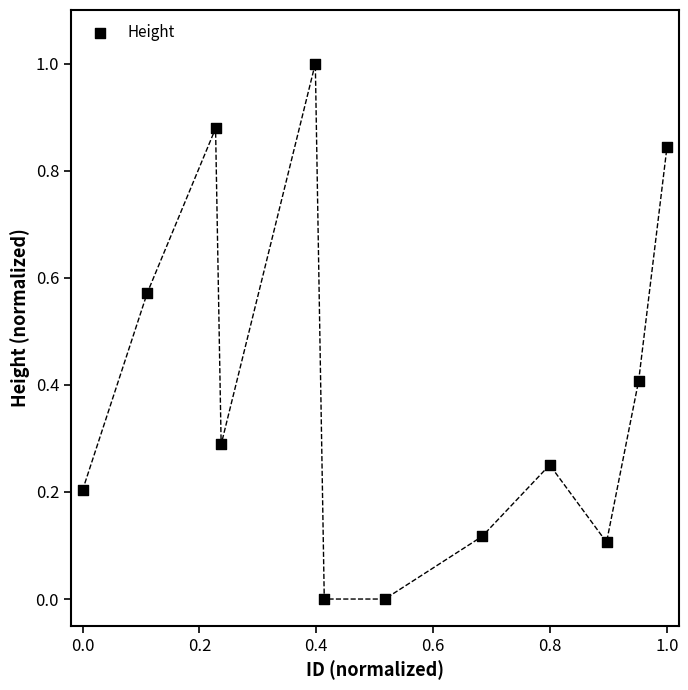

What is the range of X values (max minus min)?

1.0